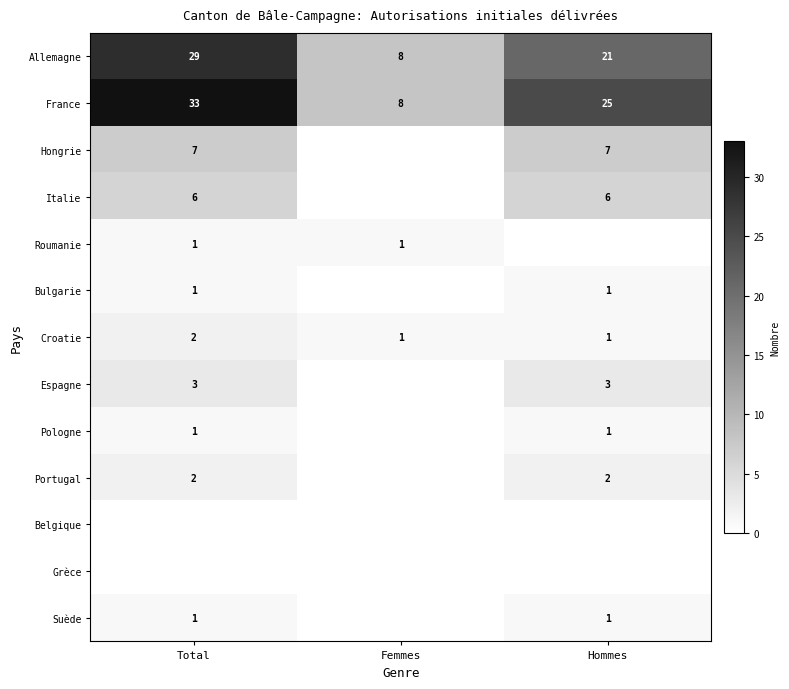

At how many categories does at least one series exceed 30?

1